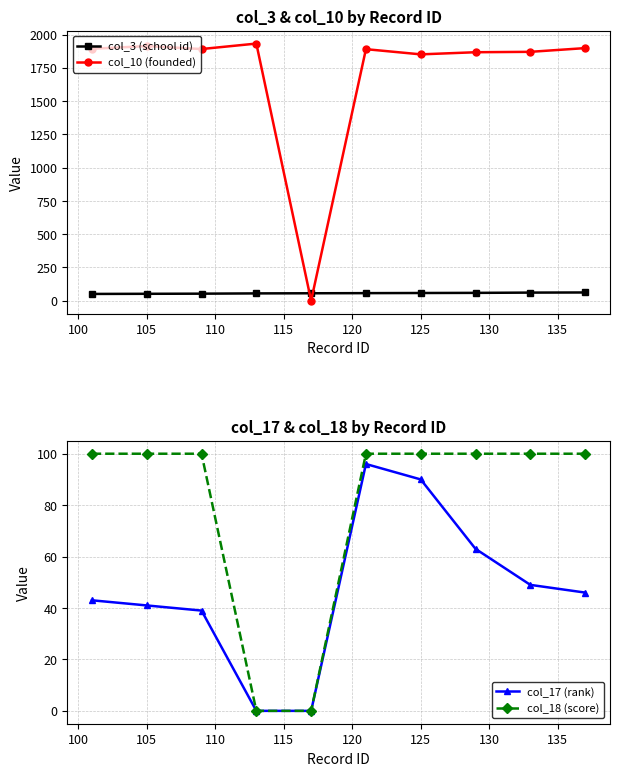

What is the difference between the maximum and second lowest values in the col_17 (rank) series?

96